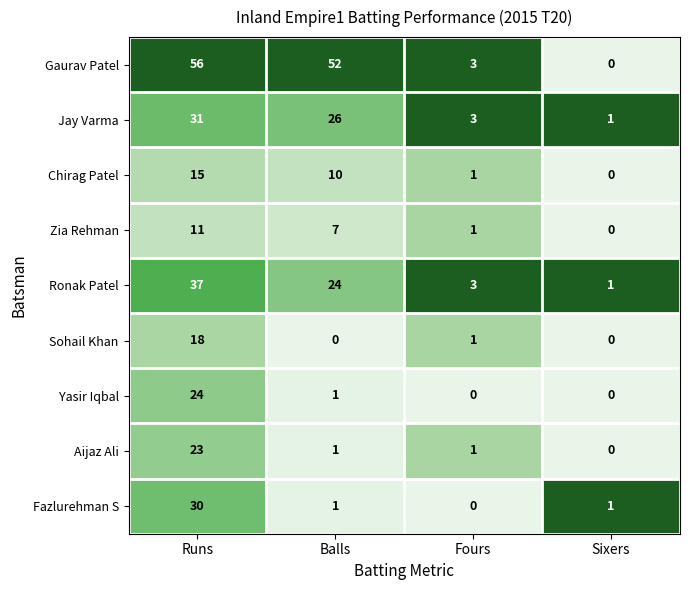

How many data points in Chirag Patel are less than 10?

2